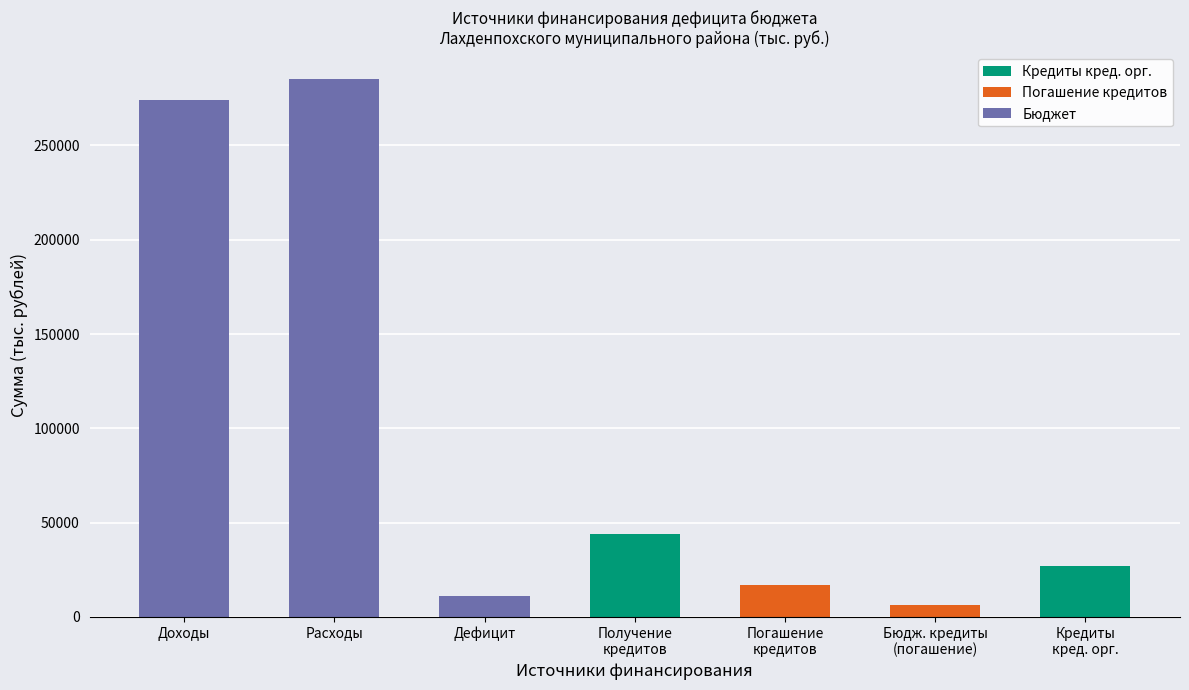

True or false: Кредиты кред. орг. has a value of 15868.8 at Расходы.

False